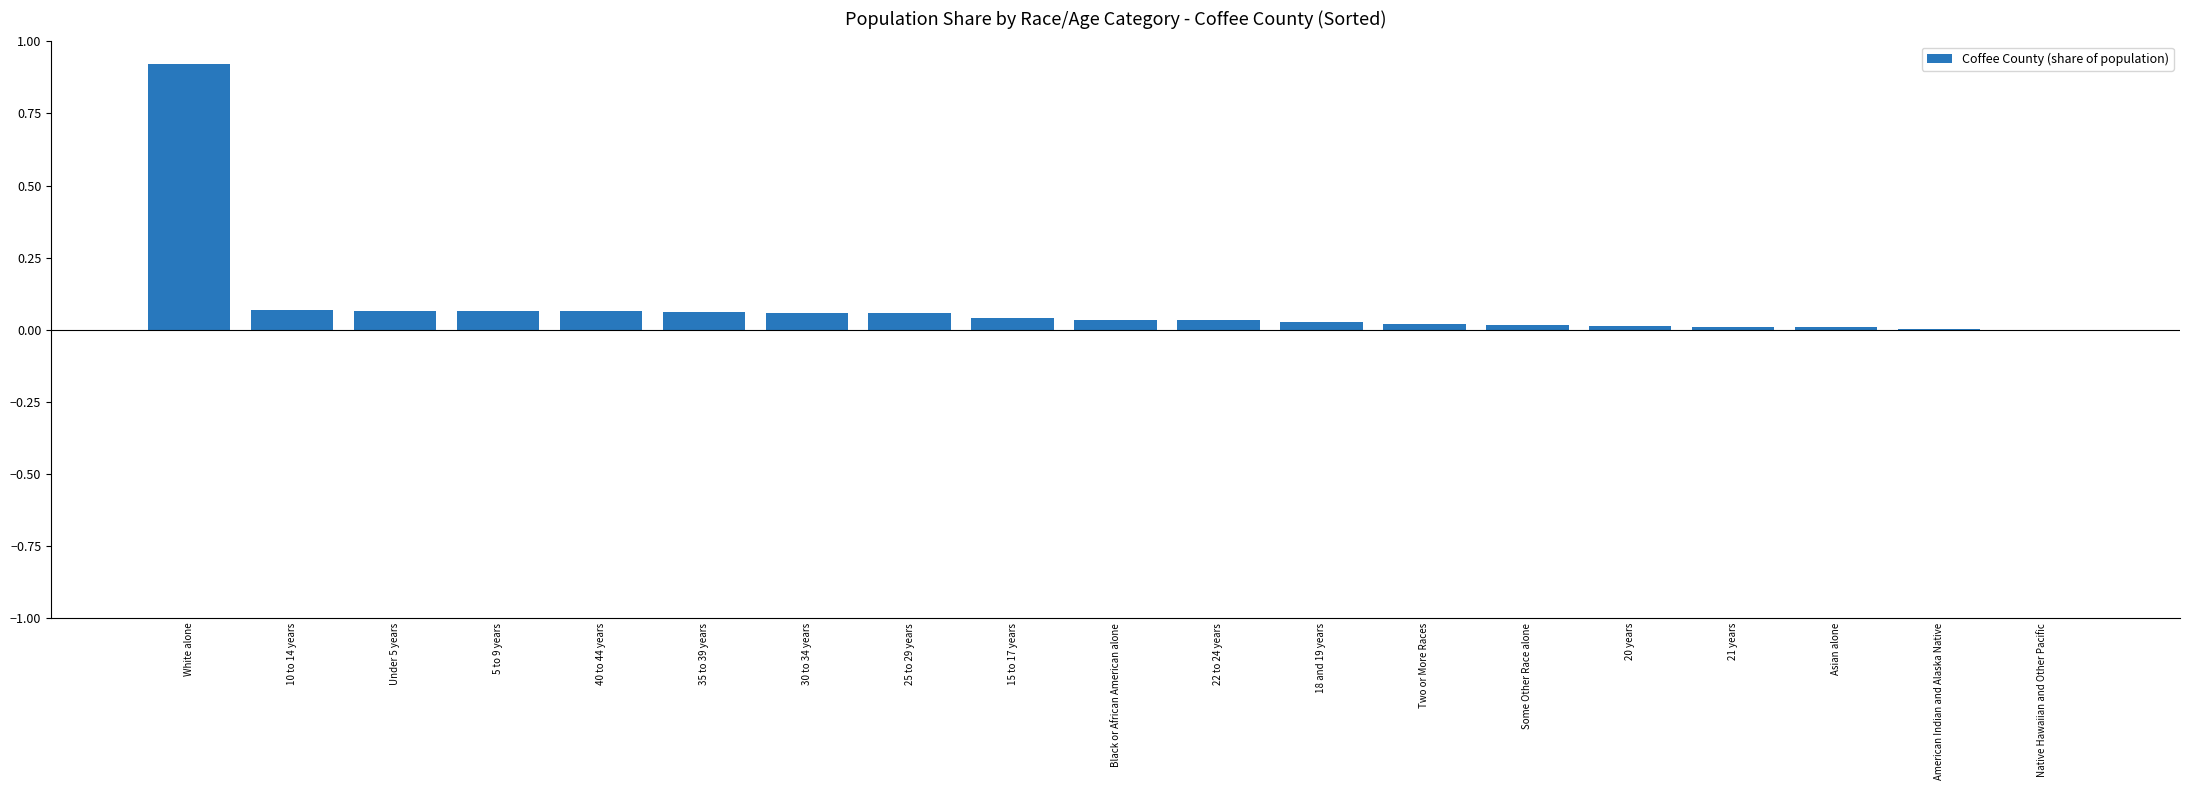

The chart shows a value of 0.0 at 18 and 19 years. True or false?

True